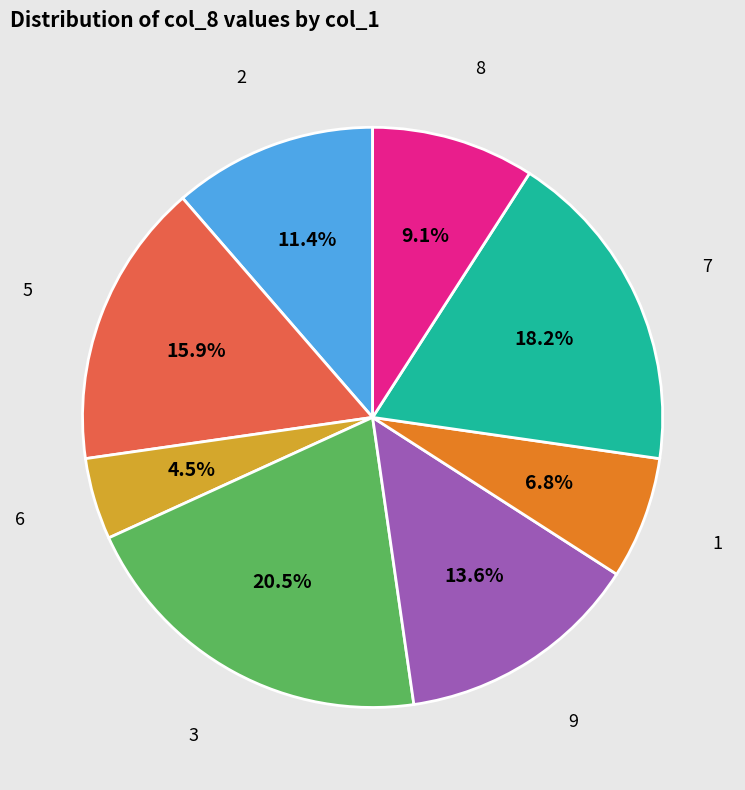

Does any single category account for the majority?

No